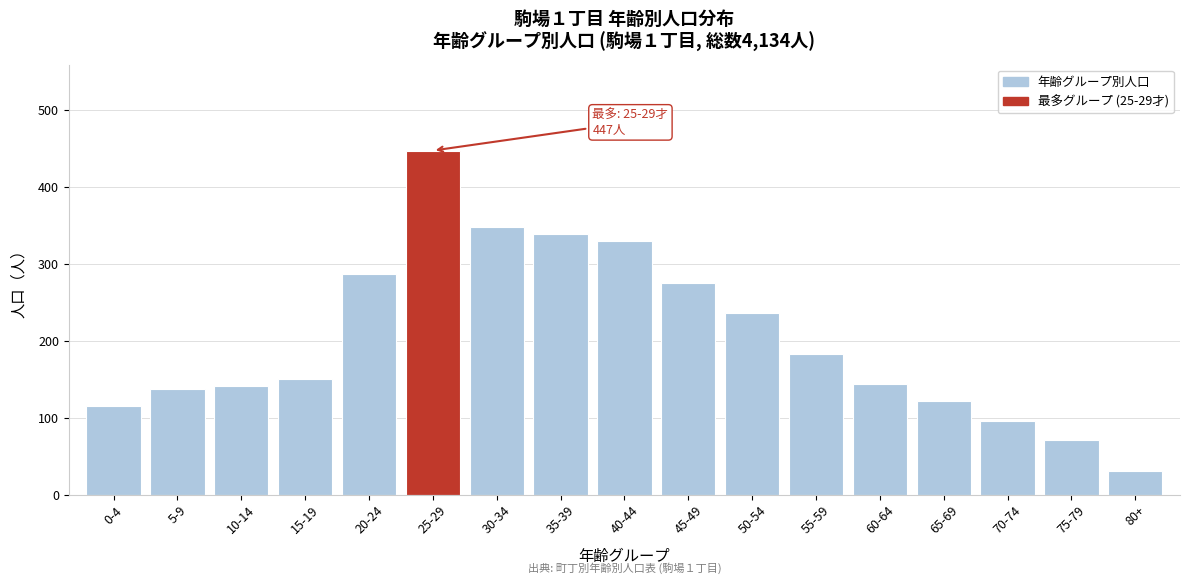

The chart shows a value of 149 at 45-49. True or false?

False